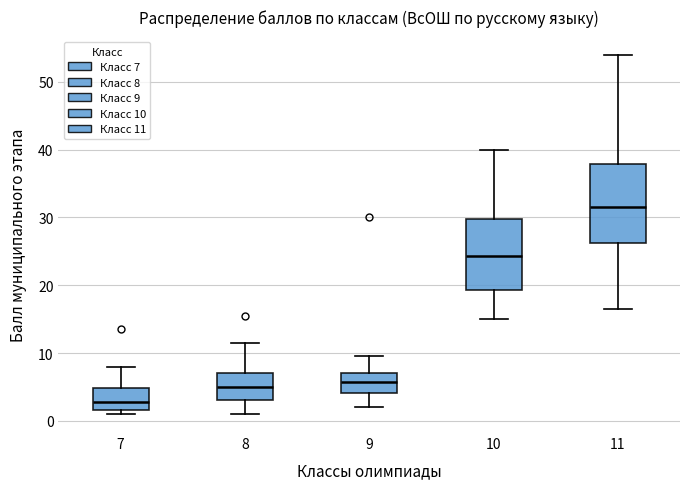

Reading left to right, transcribe this box plot: for each box, give where its median line is, the range the box spans, and where its two whiskers end, as read against the y-axis. The values are not printed on the chart, so give them approximately, as read against the axis.

7: median 3, box 2 to 5, whiskers 1 to 8
8: median 5, box 3 to 7, whiskers 1 to 12
9: median 6, box 4 to 7, whiskers 2 to 10
10: median 24, box 19 to 30, whiskers 15 to 40
11: median 32, box 26 to 38, whiskers 17 to 54